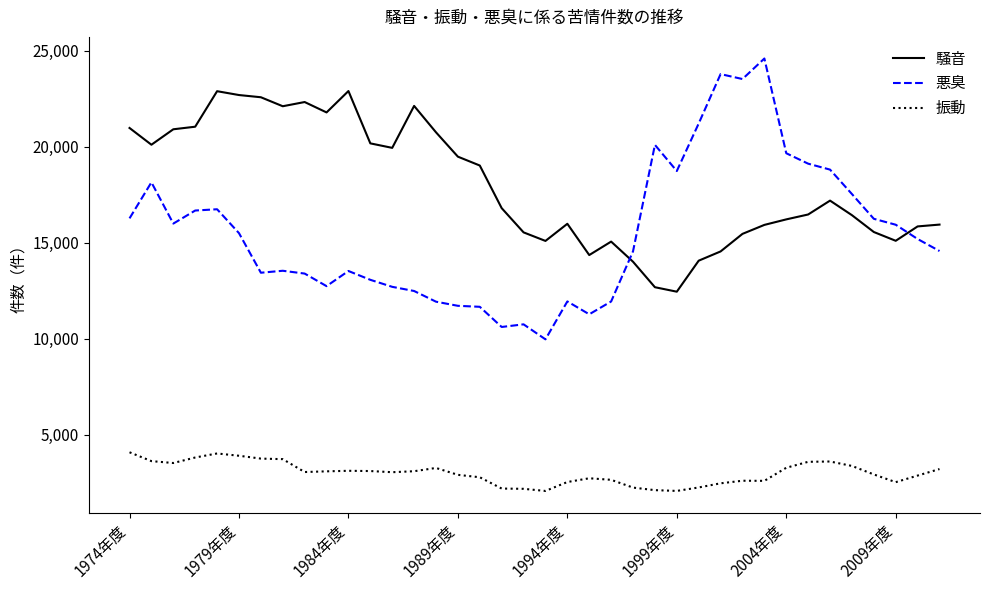

True or false: 悪臭 and 振動 intersect in this chart.

False